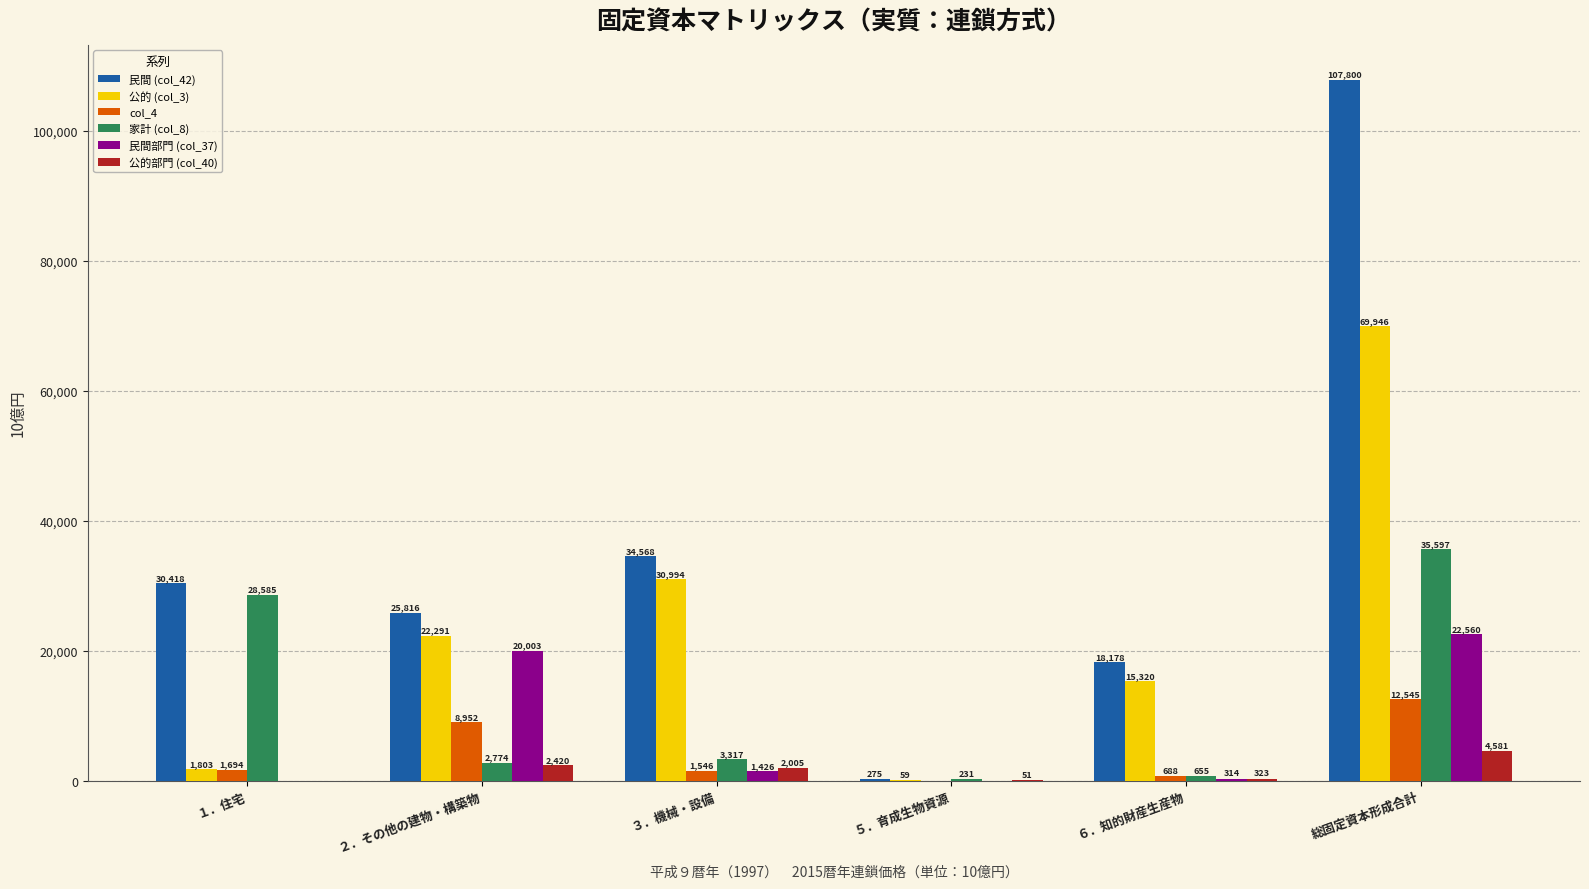

What is the maximum value for 公的部門 (col_40)?

4580.6